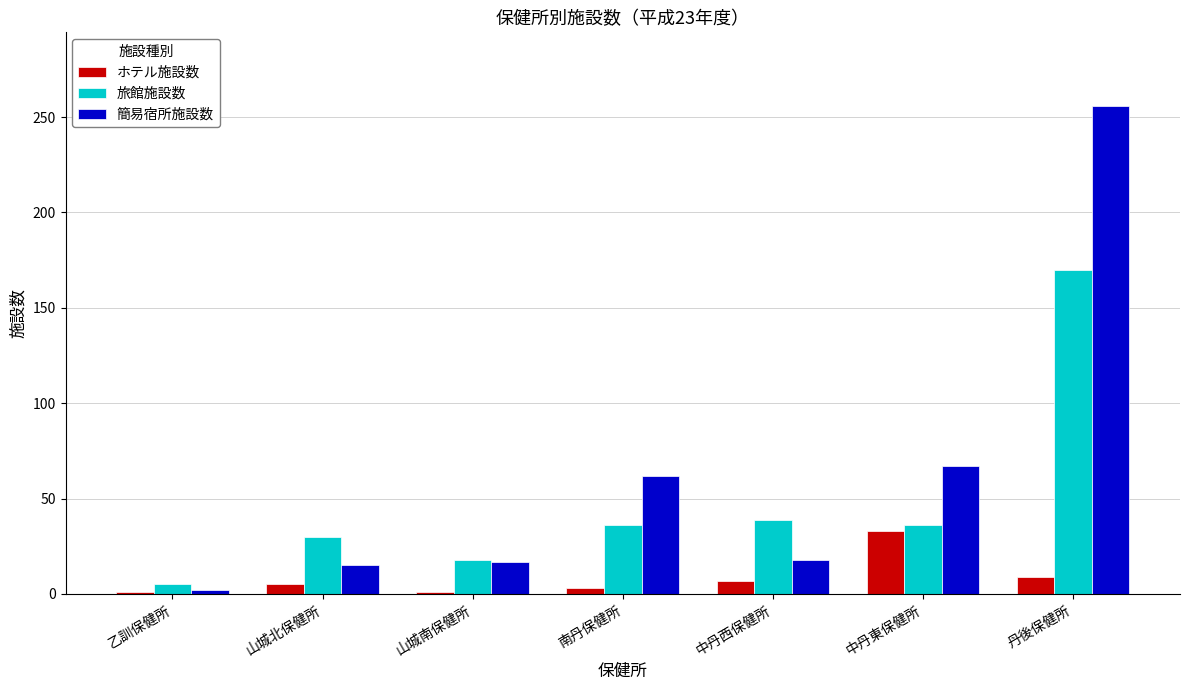

What is the sum of the ホテル施設数 values at 乙訓保健所 and 山城南保健所?

2